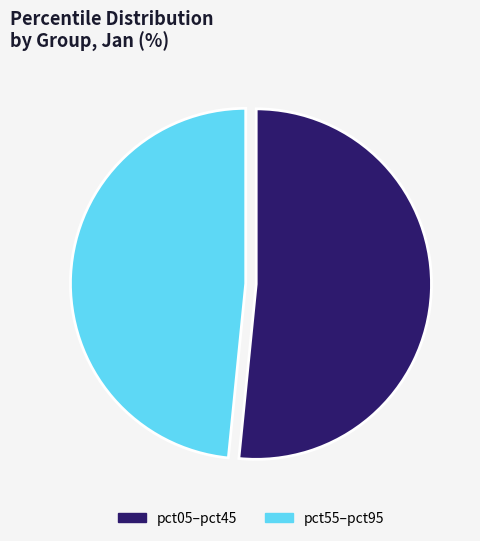

What is the ratio of the value at pct05–pct45 to the value at pct55–pct95?

1.1